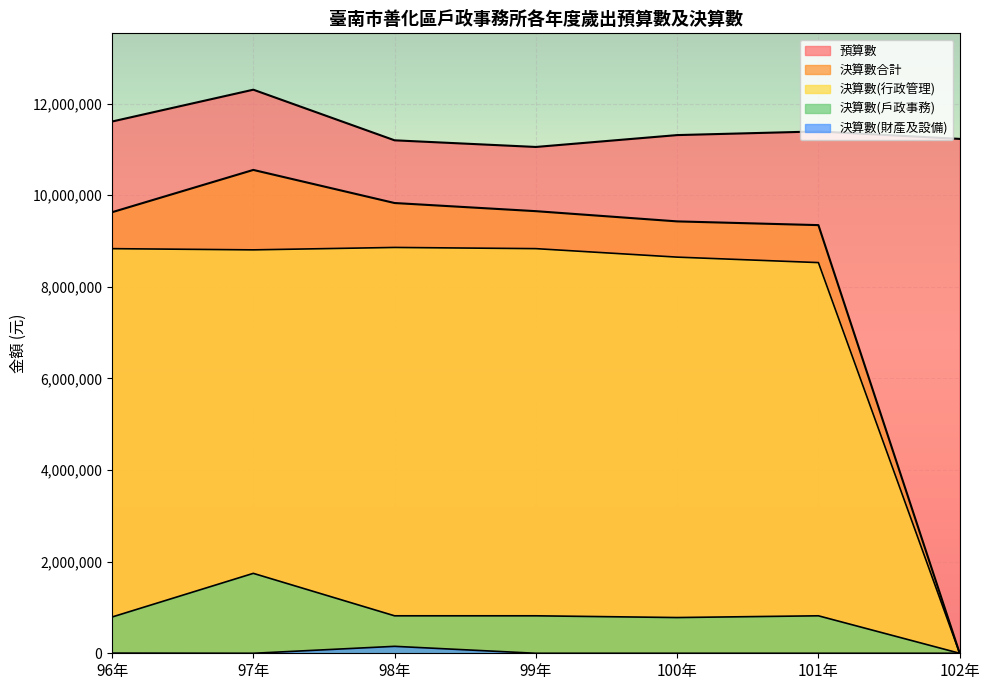

True or false: 決算數合計 and 決算數(行政管理) cross at least once.

False